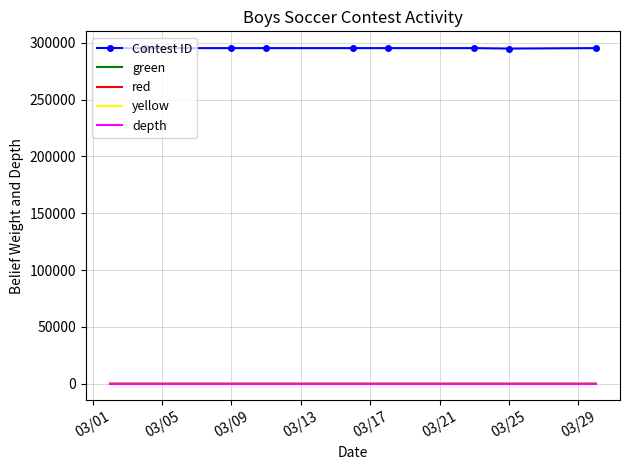

Which series has the largest total across all categories?

Contest ID